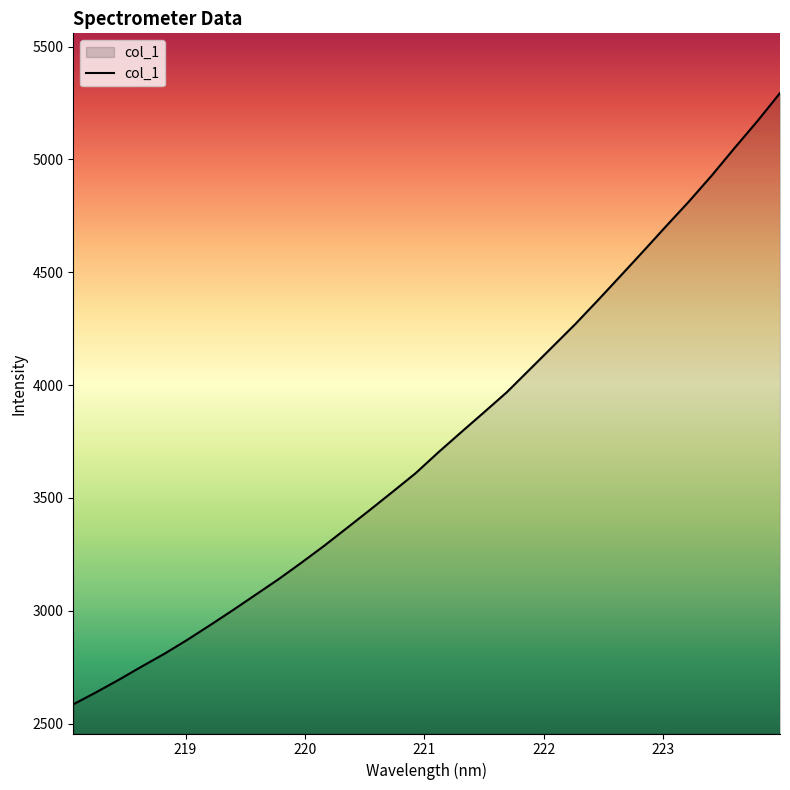

What is the difference between the maximum and minimum values?

2709.3